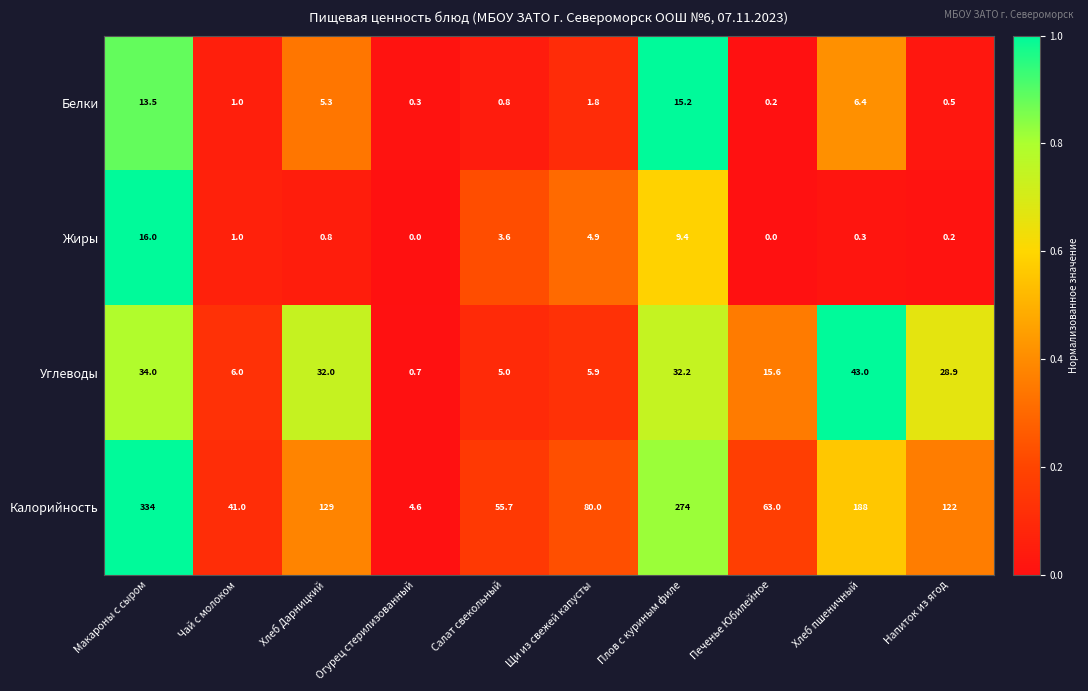

Count the number of categories in the chart.

10